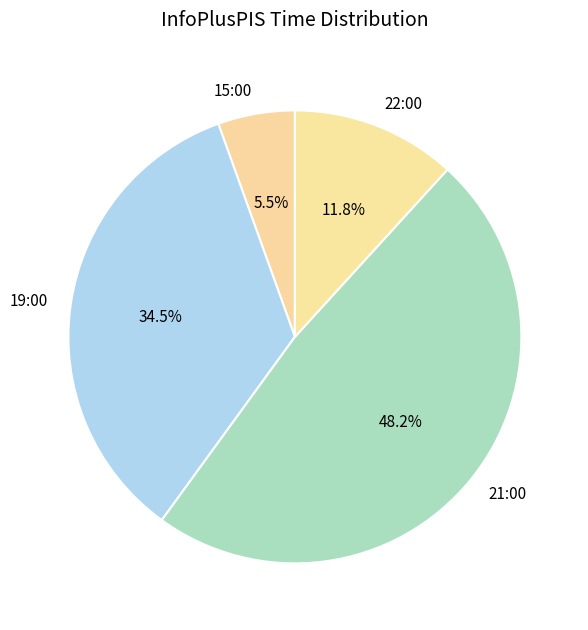

Does any single category account for the majority?

No